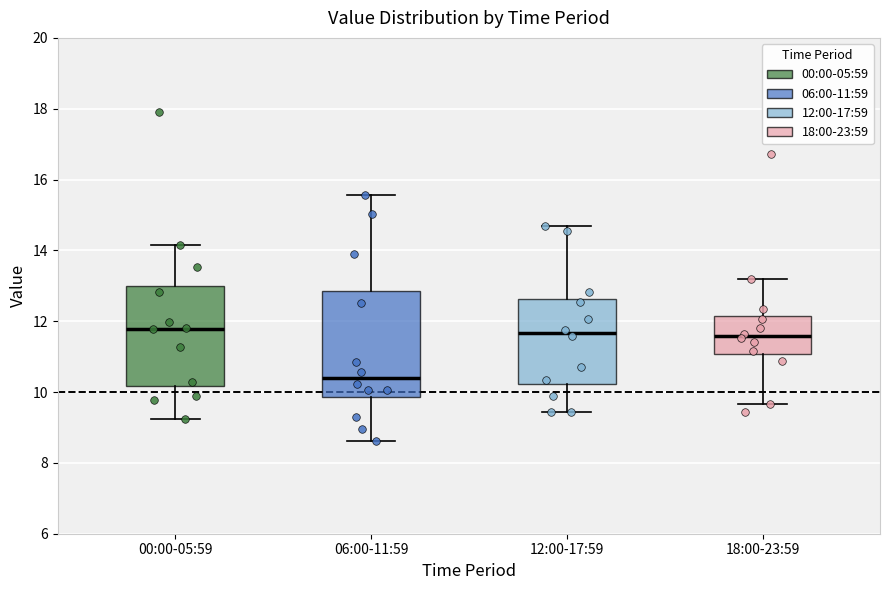

Where is the upper edge of the box for 18:00-23:59 on the y-axis? The values are not printed on the chart, so give them approximately, as read against the axis.

12.2